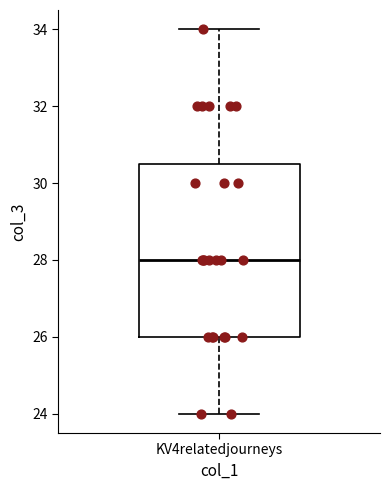

Read this box plot against the y-axis: the position of the median line, the range covered by the box, and the ends of both whiskers. The values are not printed on the chart, so give them approximately, as read against the axis.

median 28.0, box 26.0 to 30.6, whiskers 24.0 to 34.0